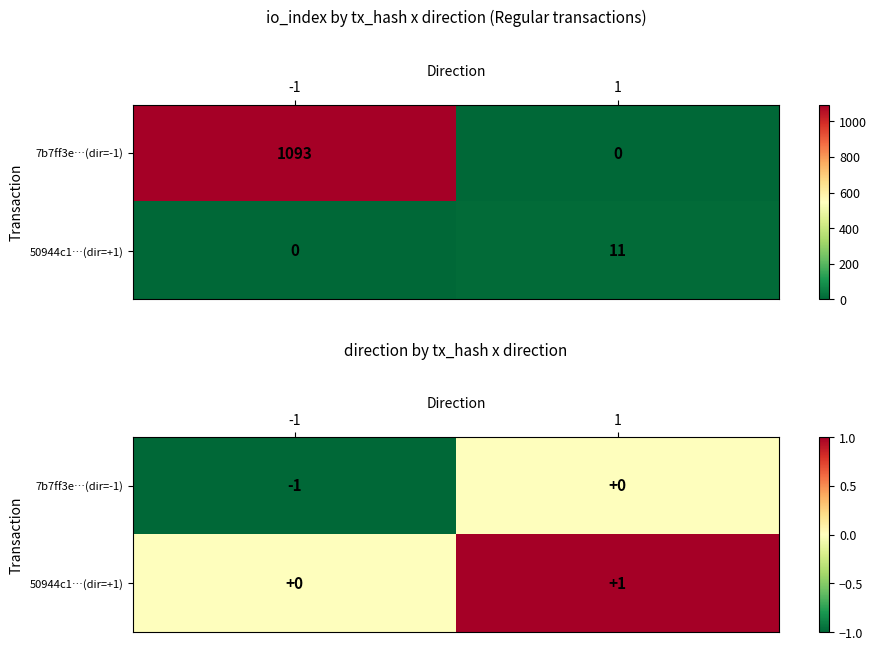

Rank the categories by 50944c1…(dir=+1) value from highest to lowest.

1, -1